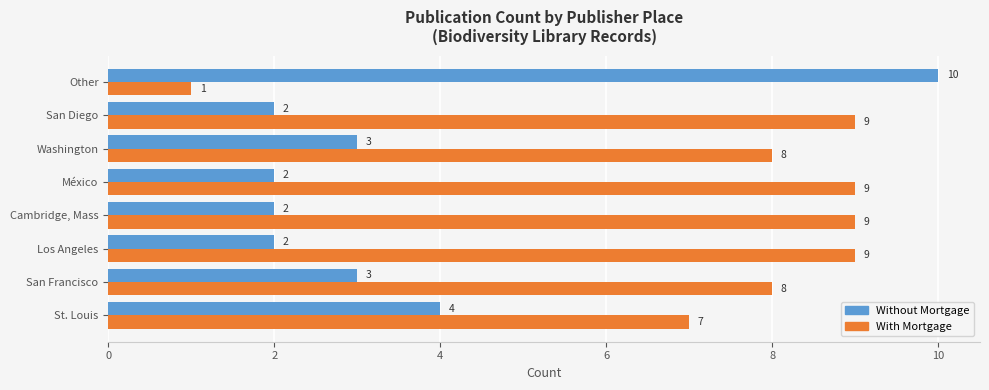

What is the sum of the Without Mortgage values at San Francisco and Los Angeles?

5